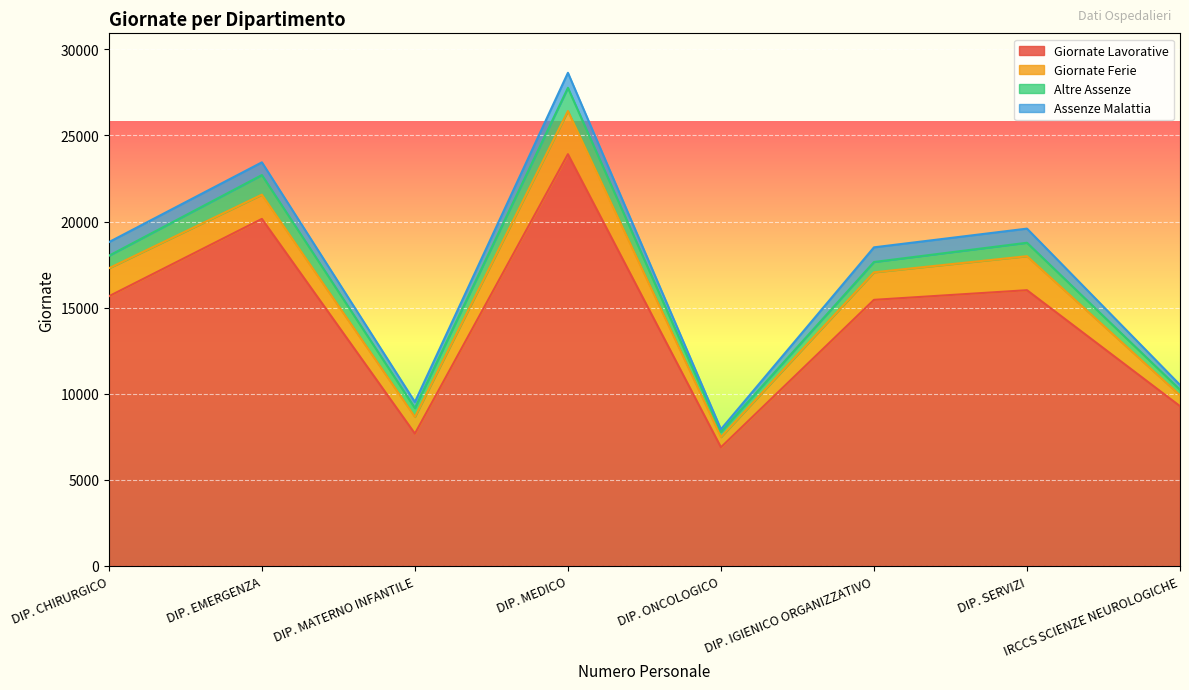

What is the difference between the maximum and minimum values in the Giornate Ferie series?

1913